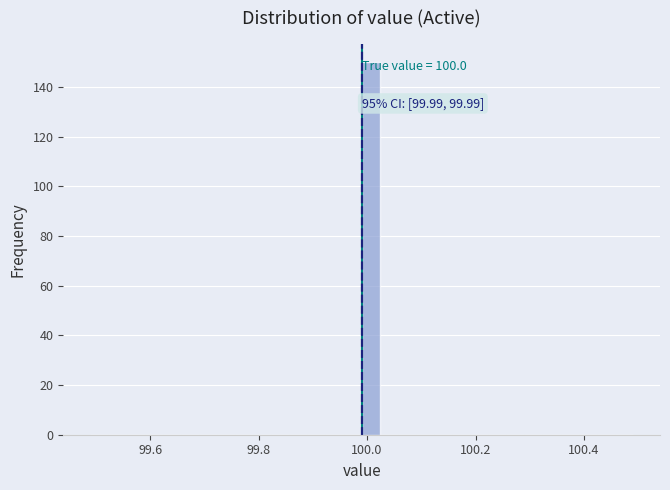

Around what value on the x-axis is the tallest bar? Give the approximate position of its centre, as read against the axis.

100.00